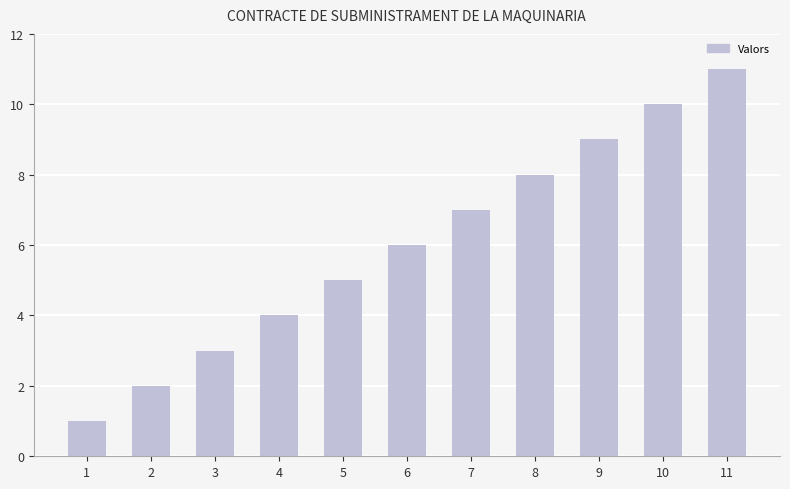

How many bars are there in total?

11